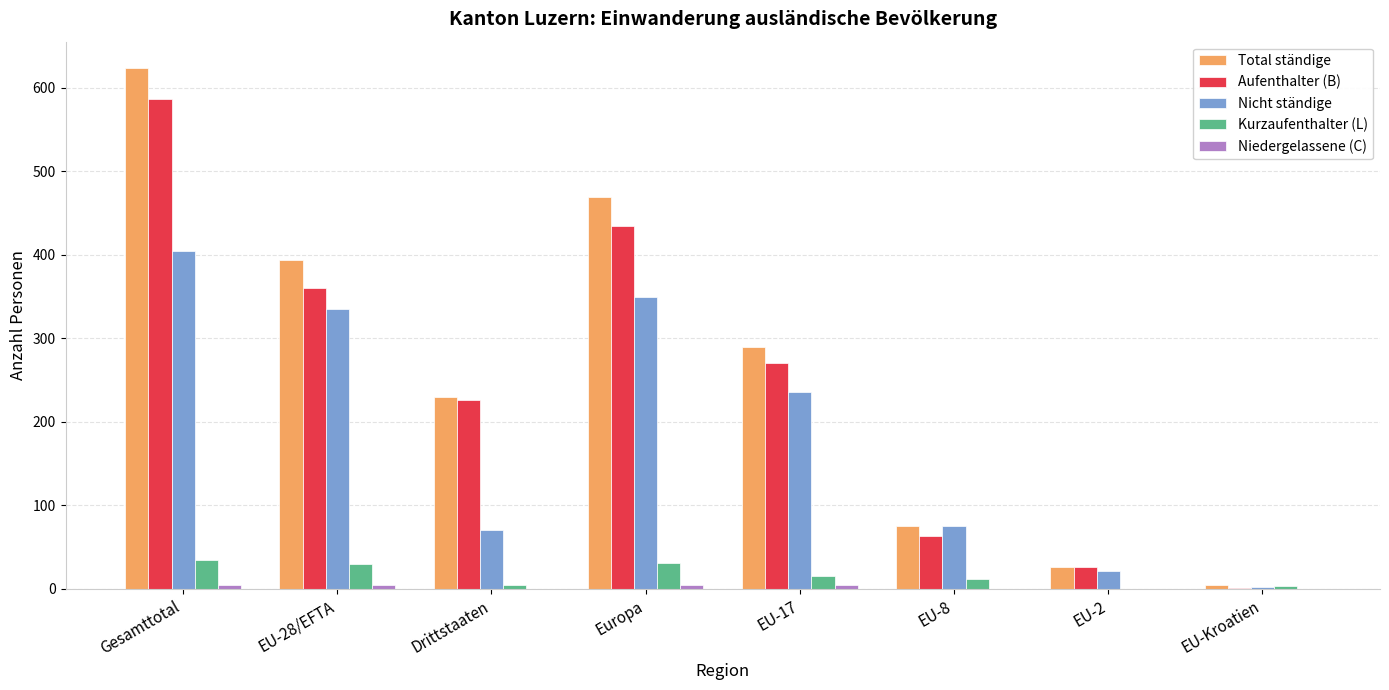

How many data points does each series have?

8